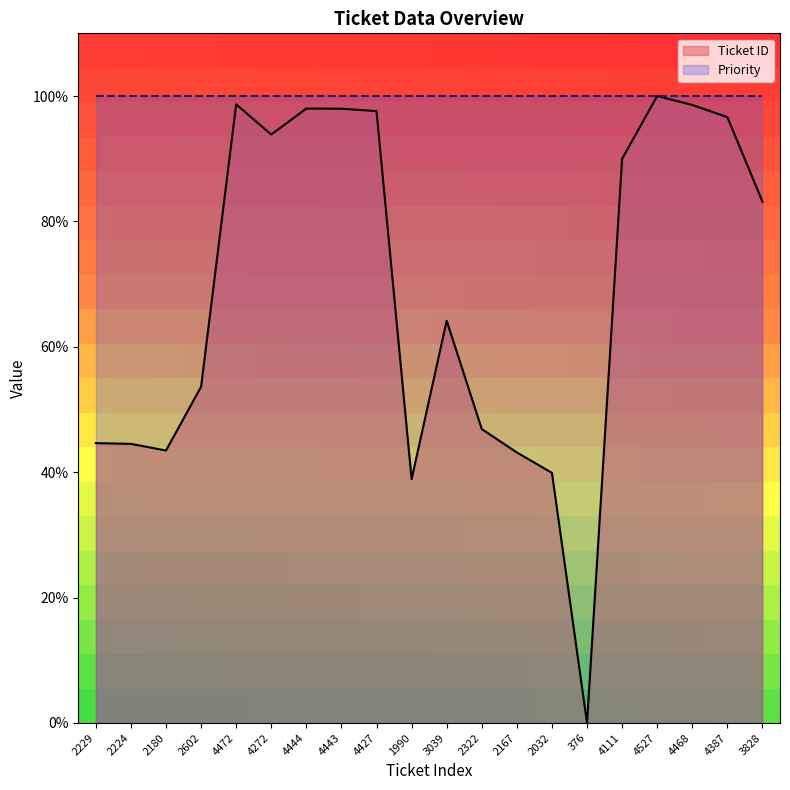

True or false: the data shows 98.6 at 4468.

True